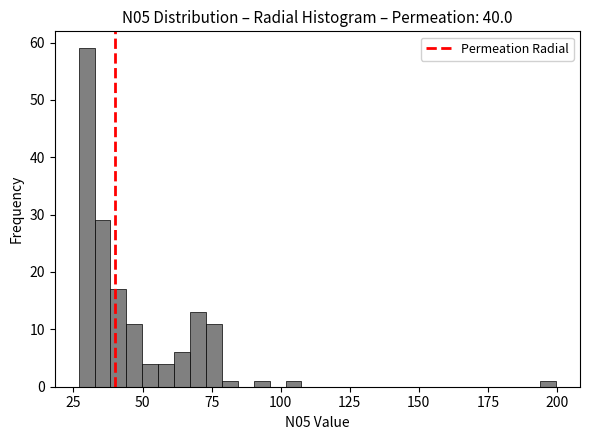

Around what value on the x-axis is the tallest bar? Give the approximate position of its centre, as read against the axis.

30